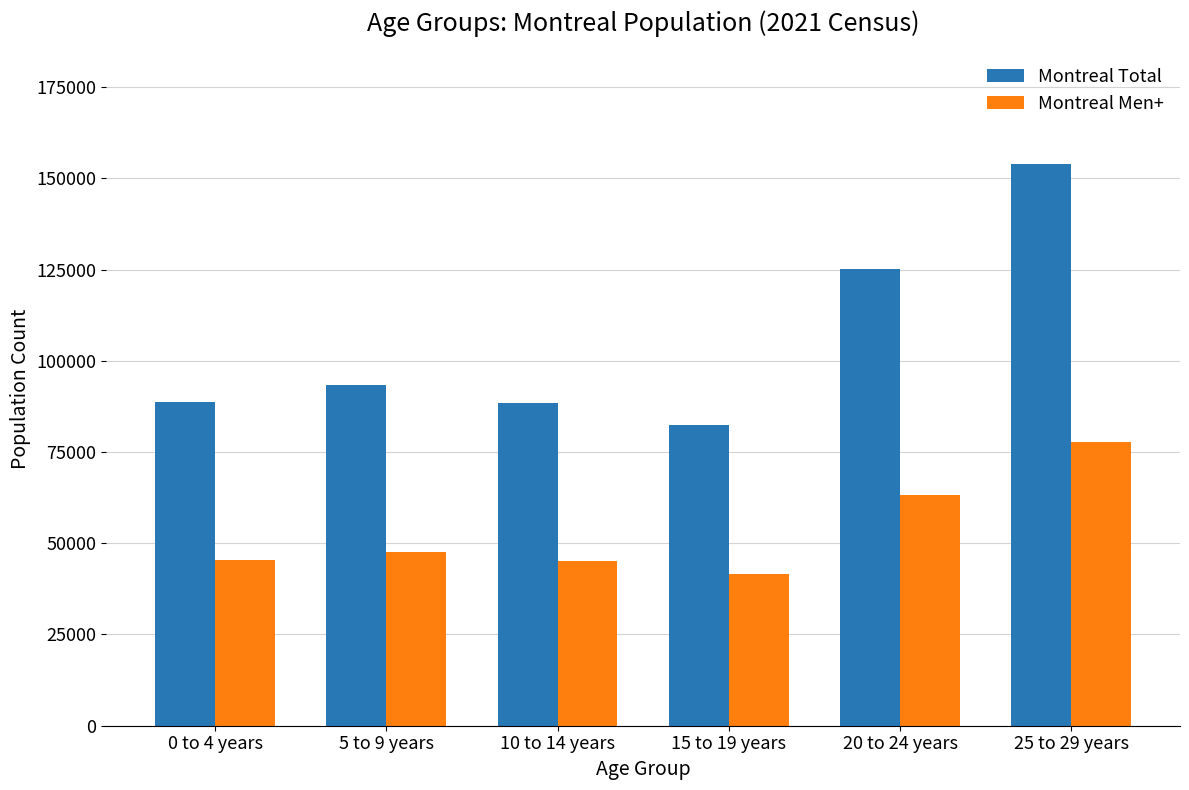

Rank the series by their average value, from highest to lowest.

Montreal Total, Montreal Men+